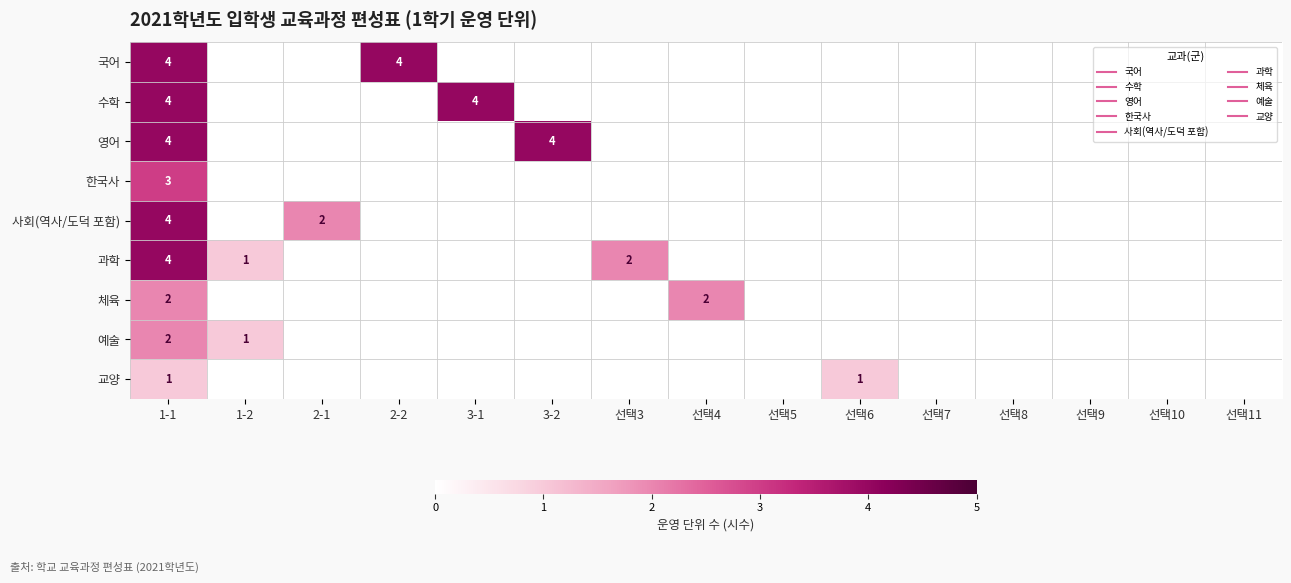

The value of 한국사 at 선택6 is 2. True or false?

False